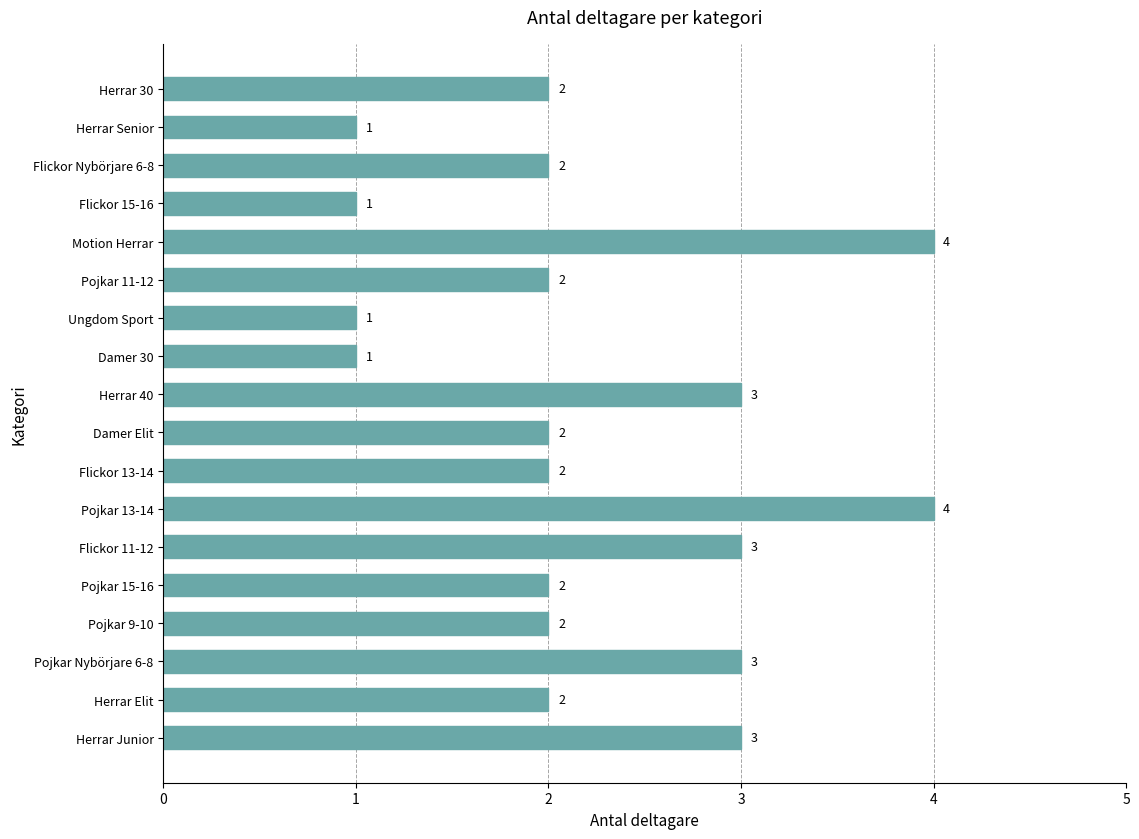

What is the maximum value shown in the chart?

4